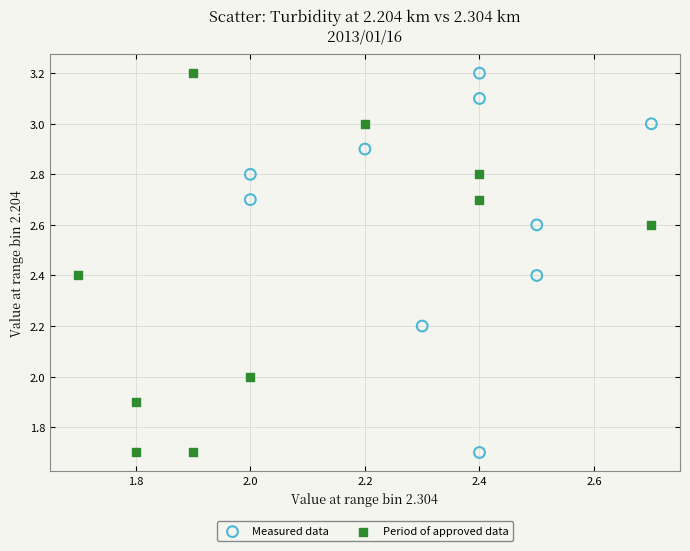

What are all the series names shown in the legend?

Measured data, Period of approved data